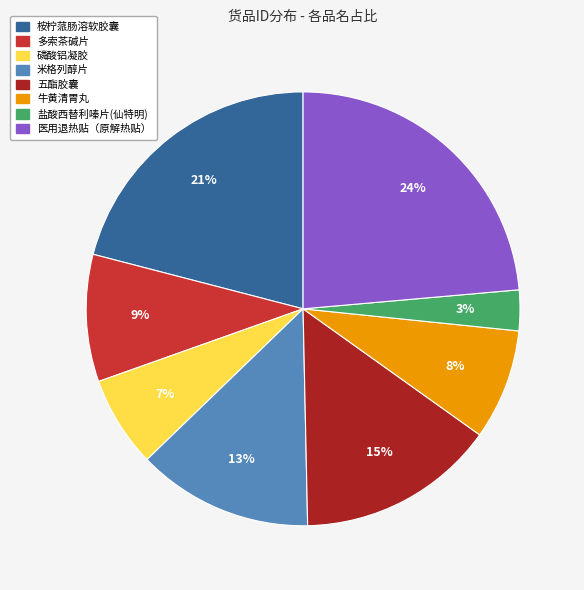

Rank the categories by value from highest to lowest.

医用退热贴（原解热贴）, 桉柠蒎肠溶软胶囊, 五酯胶囊, 米格列醇片, 多索茶碱片, 牛黄清胃丸, 磷酸铝凝胶, 盐酸西替利嗪片(仙特明)